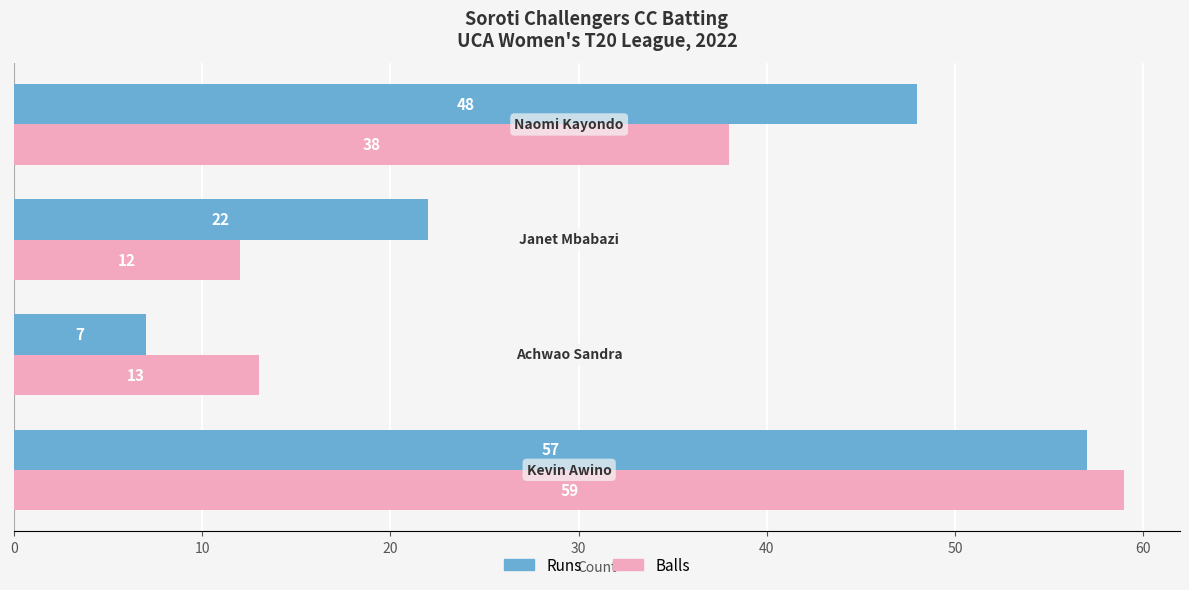

Which series has the largest total across all categories?

Runs